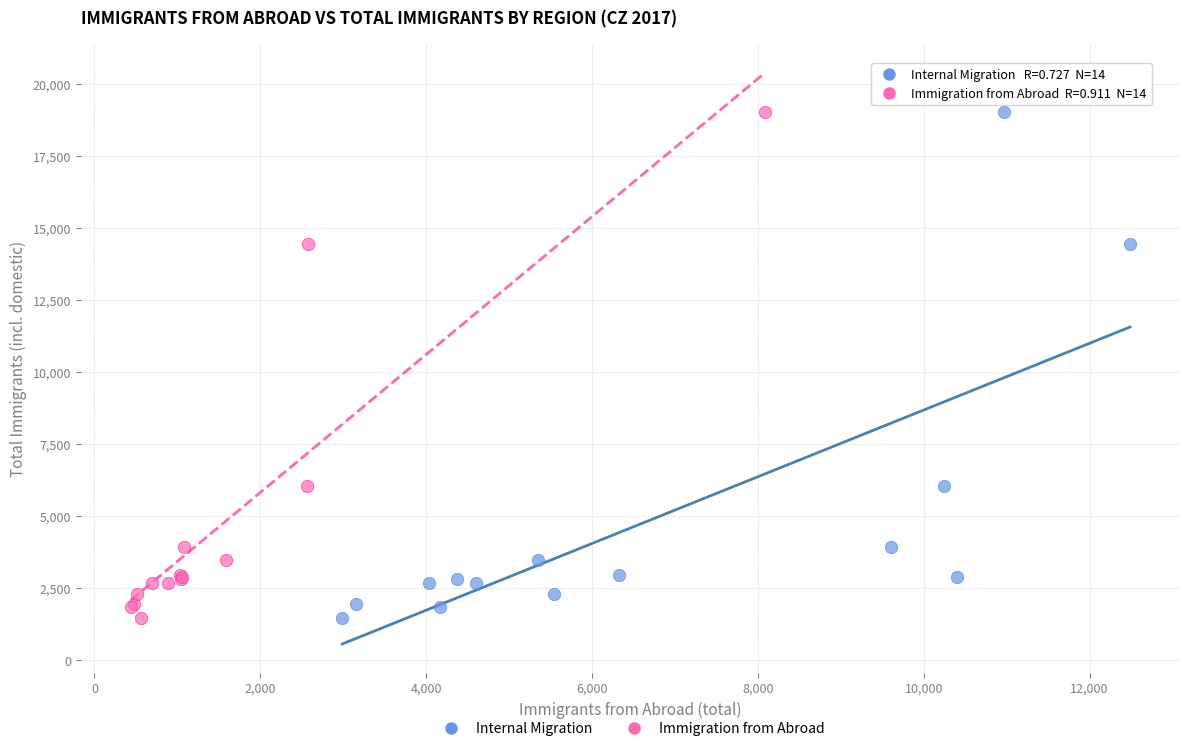

What are all the series names shown in the legend?

Internal Migration, Immigration from Abroad